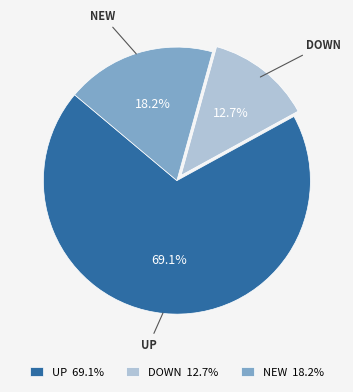

Is there any slice that represents more than half of the pie?

Yes